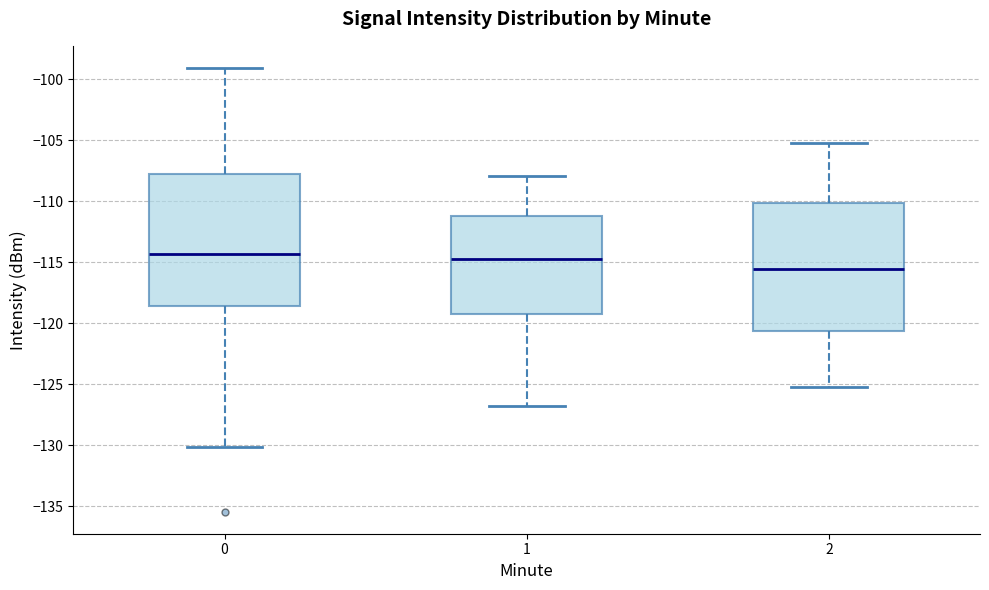

Where is the upper edge of the box at x = 2 on the y-axis? The values are not printed on the chart, so give them approximately, as read against the axis.

-110.0